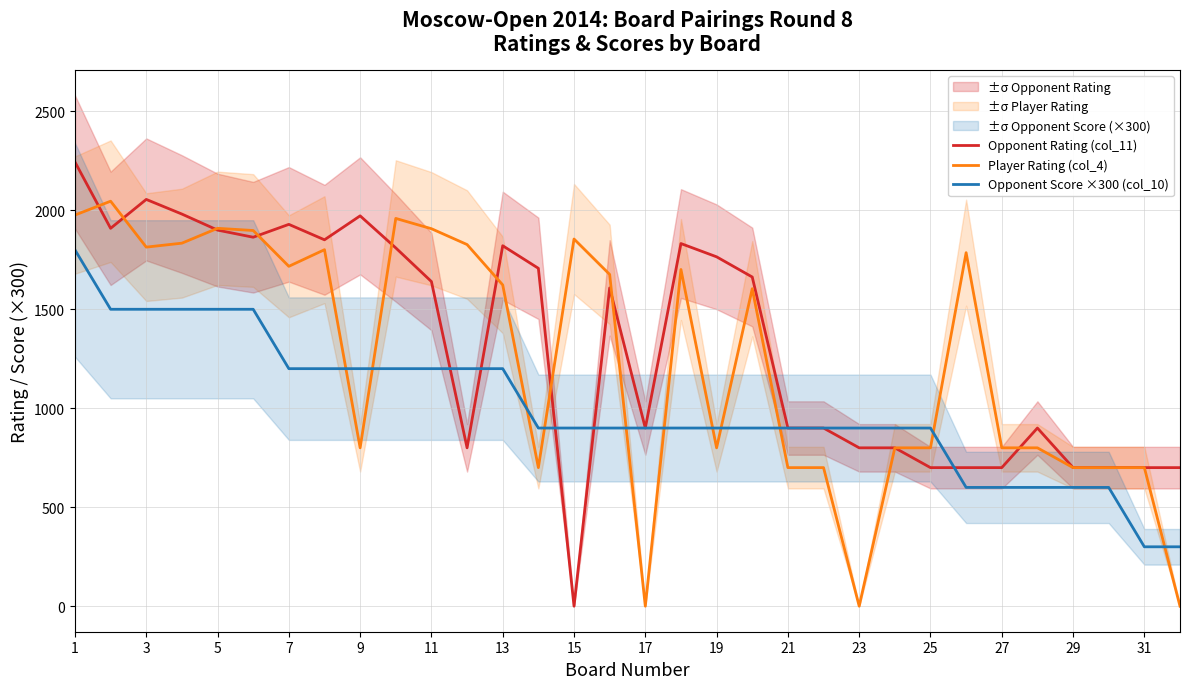

Read the Opponent Score ×300 (col_10) value at 5, to the nearest 100.

1500